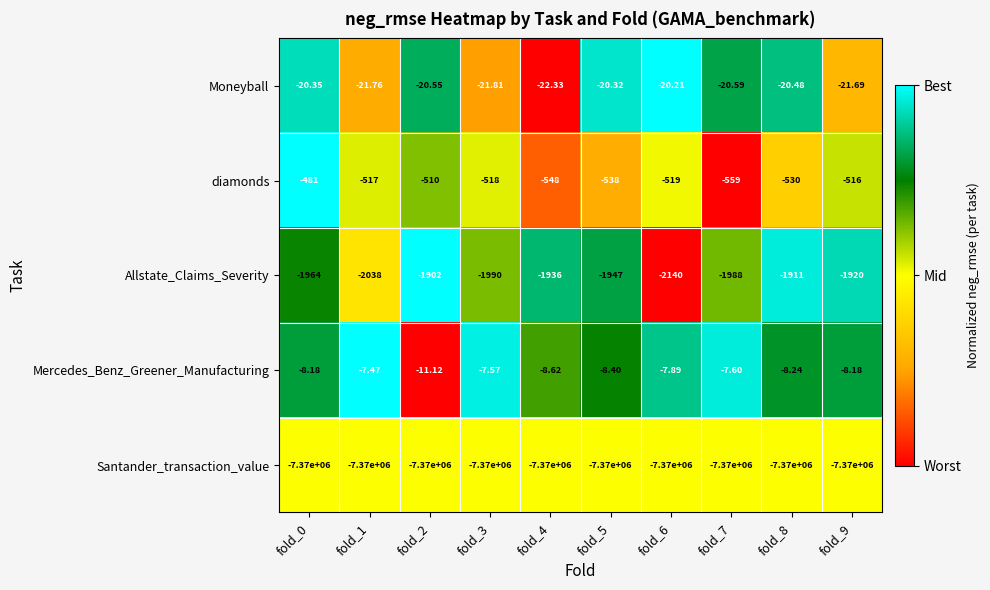

Which series has the largest range (max minus min)?

Allstate_Claims_Severity